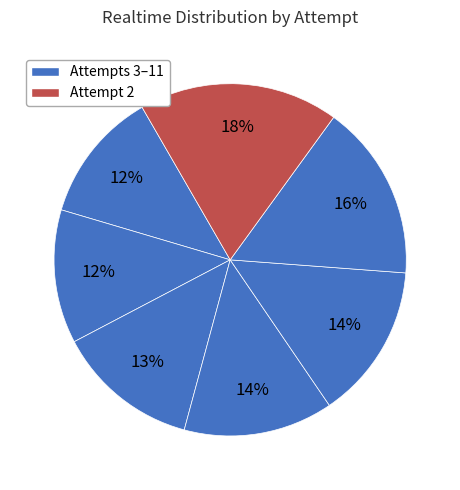

What is the largest slice in the pie chart?

Attempt 2